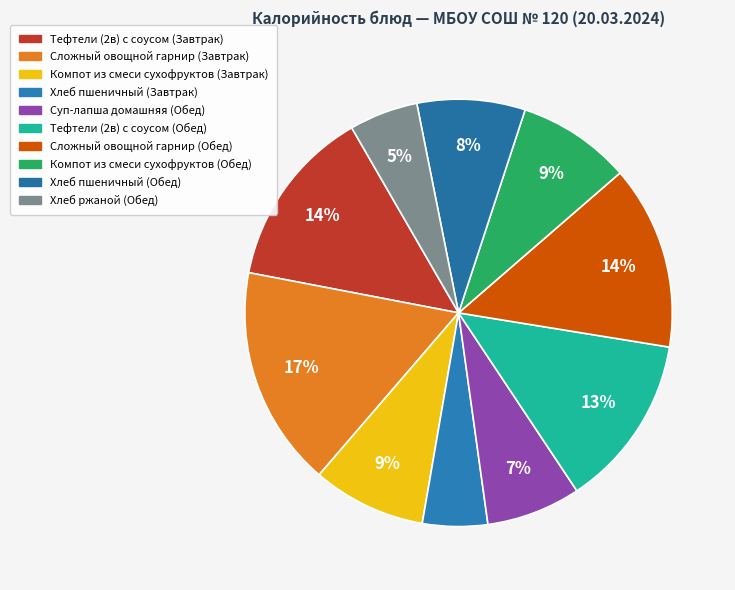

What percentage is the Хлеб ржаной (Обед) slice, to the nearest percent?

5%